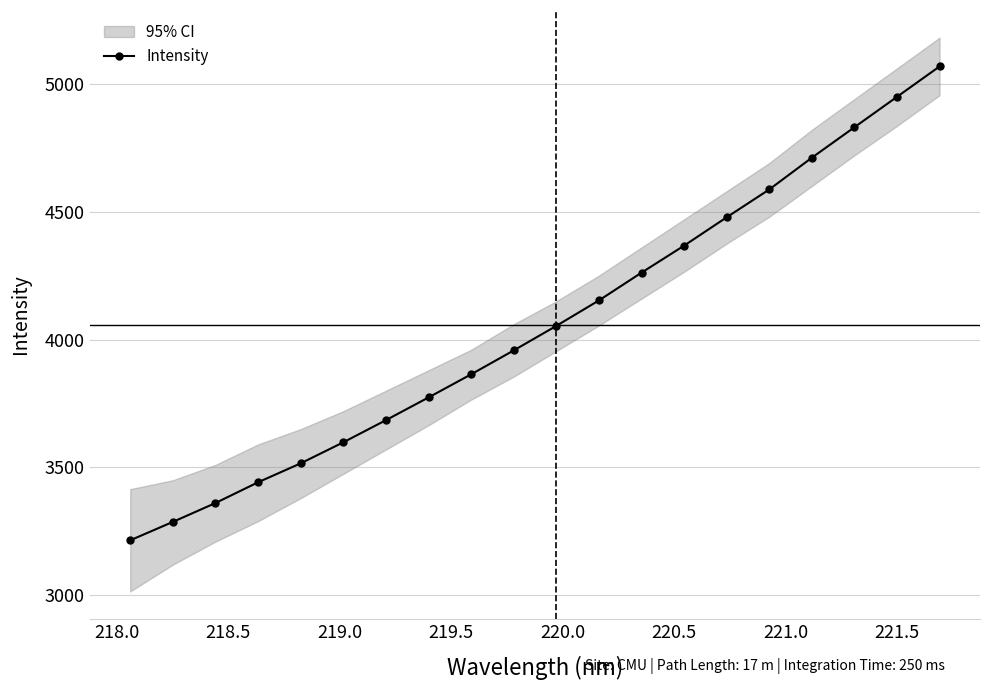

True or false: Intensity has more than 2 interior local peaks.

False